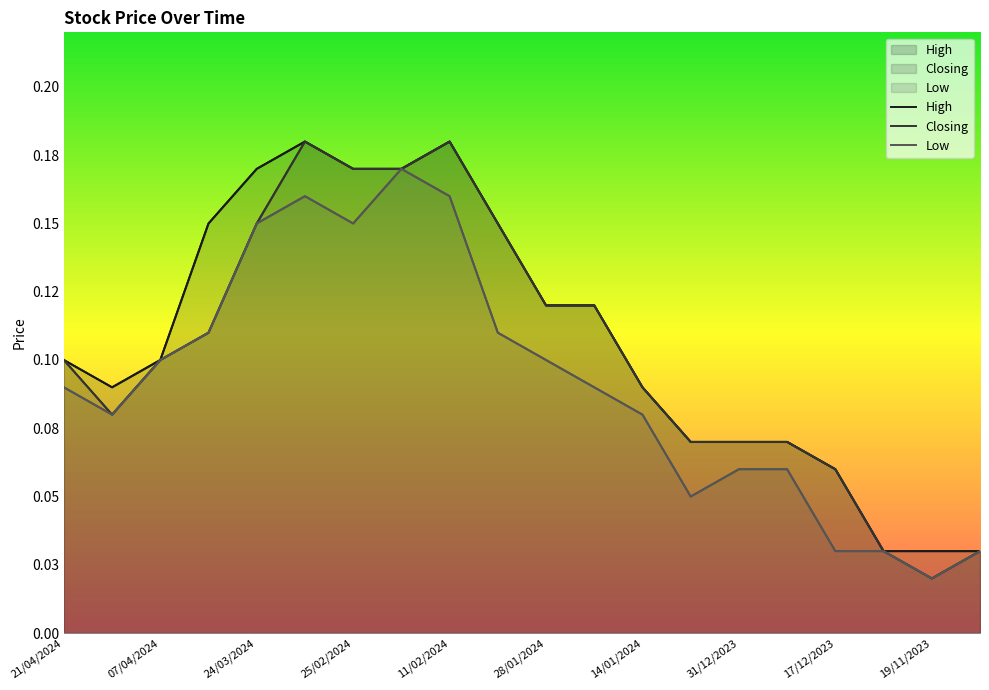

At which category does the chart reach its minimum across all series?

19/11/2023